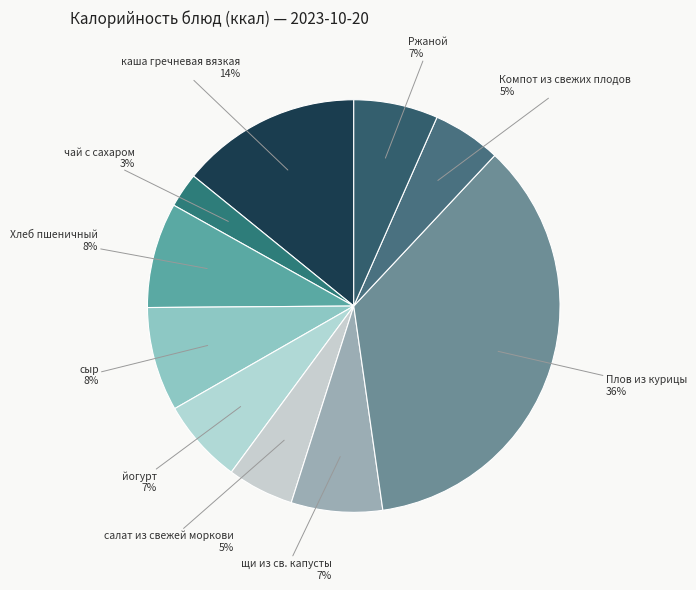

To the nearest percent, what is the difference between the Хлеб пшеничный and салат из свежей моркови slice percentages?

3%